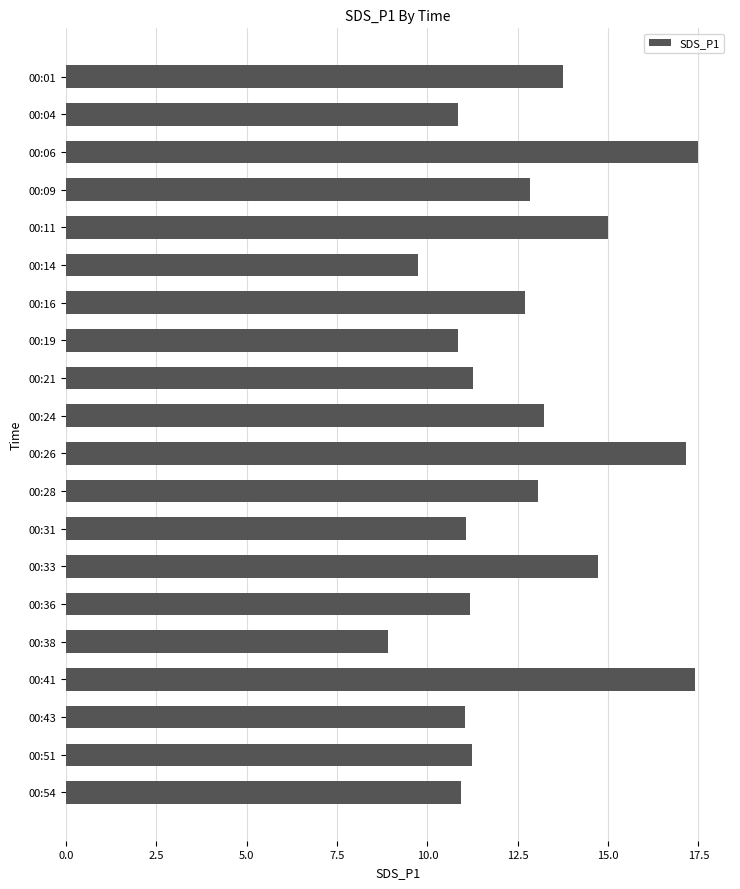

Approximately how many times larger is the value at 00:01 compared to 00:04?

1.3